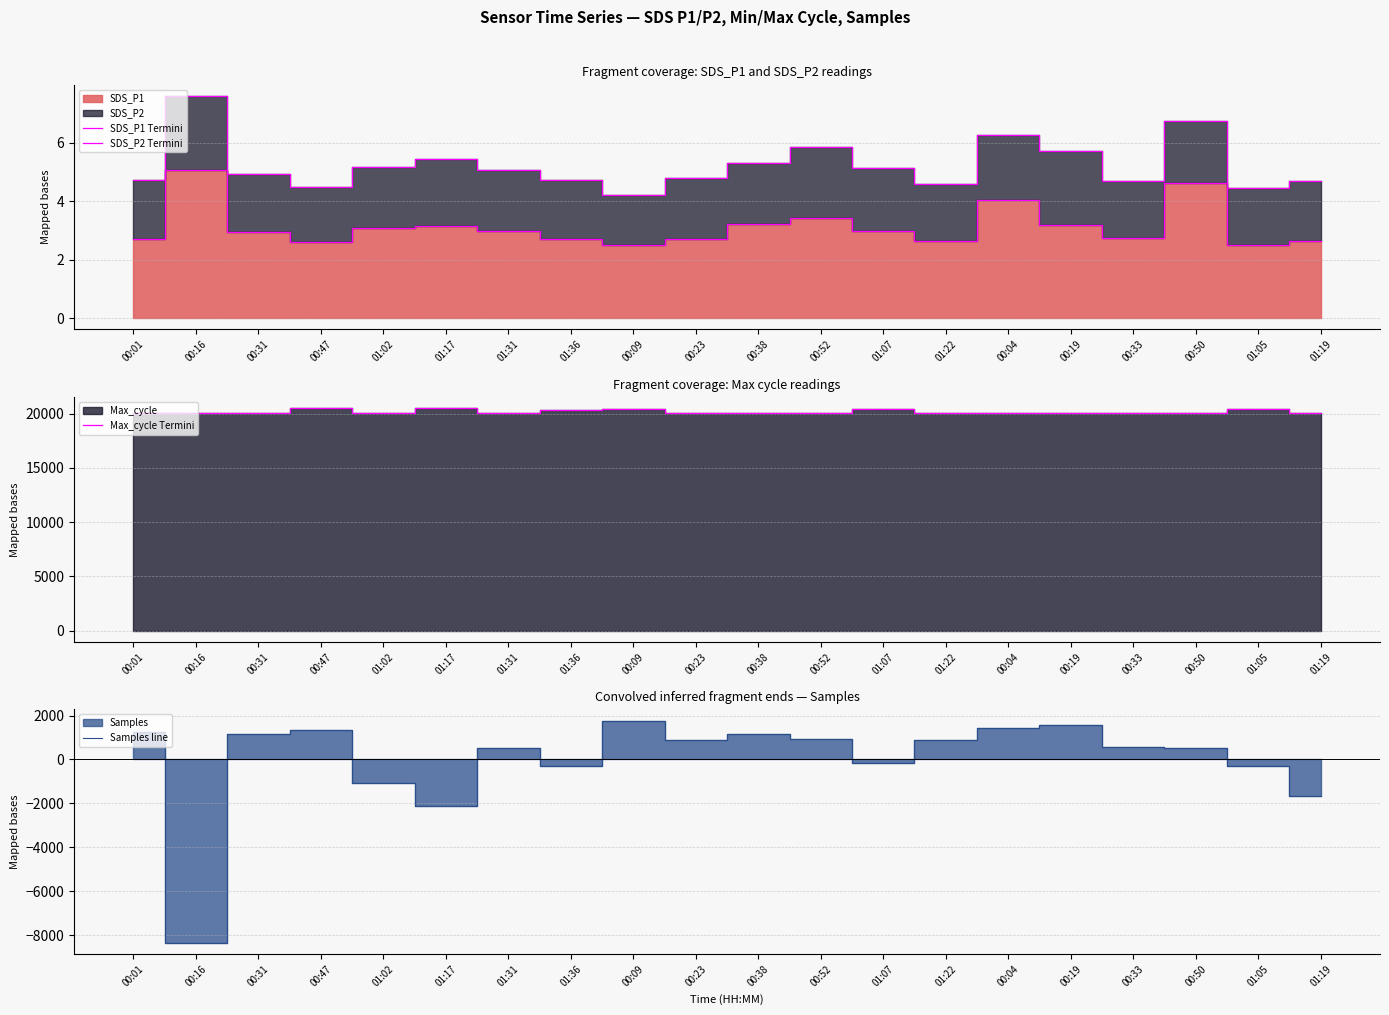

At which label does Max_cycle Termini first exceed 20040?

00:47